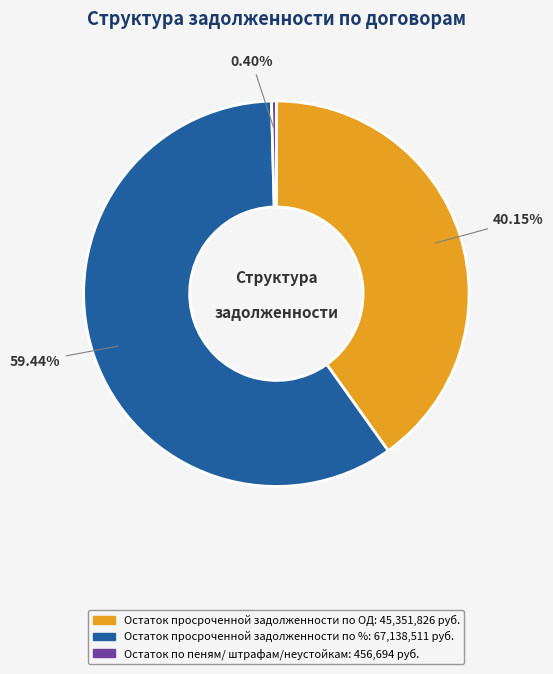

Does any single category account for the majority?

Yes